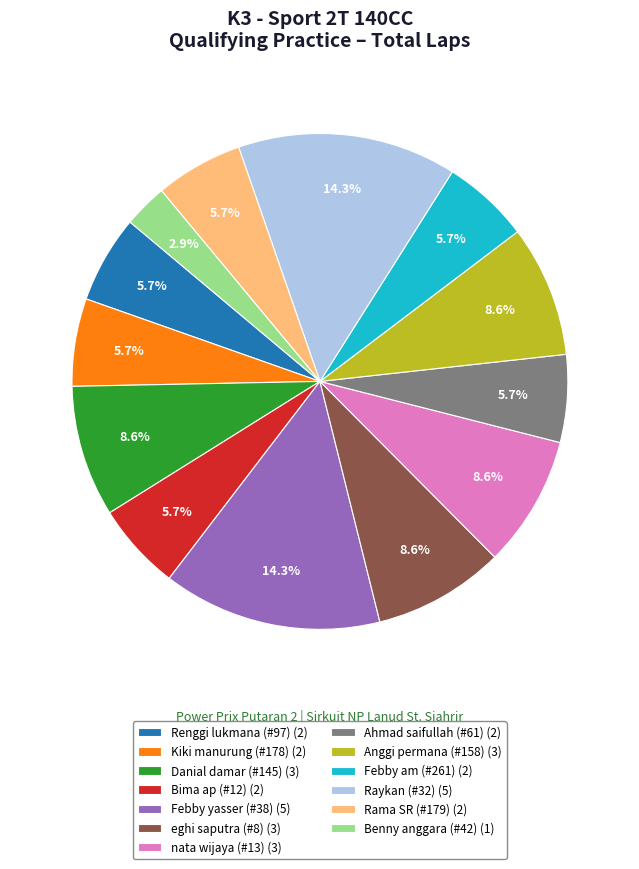

To the nearest percent, what percentage of the pie is Febby yasser (#38)?

14%